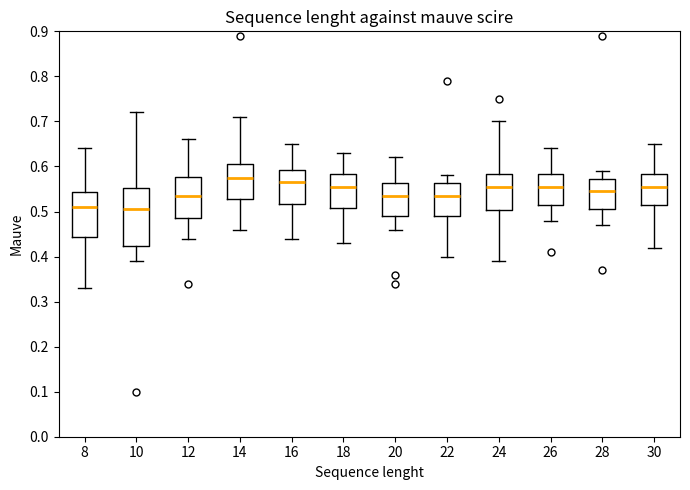

Reading left to right, transcribe this box plot: for each box, give where its median line is, the range the box spans, and where its two whiskers end, as read against the y-axis. The values are not printed on the chart, so give them approximately, as read against the axis.

8: median 0.51, box 0.44 to 0.54, whiskers 0.33 to 0.64
10: median 0.51, box 0.42 to 0.55, whiskers 0.39 to 0.72
12: median 0.54, box 0.49 to 0.58, whiskers 0.44 to 0.66
14: median 0.58, box 0.53 to 0.61, whiskers 0.46 to 0.71
16: median 0.57, box 0.52 to 0.59, whiskers 0.44 to 0.65
18: median 0.56, box 0.51 to 0.58, whiskers 0.43 to 0.63
20: median 0.54, box 0.49 to 0.56, whiskers 0.46 to 0.62
22: median 0.54, box 0.49 to 0.56, whiskers 0.40 to 0.58
24: median 0.56, box 0.50 to 0.58, whiskers 0.39 to 0.70
26: median 0.56, box 0.52 to 0.58, whiskers 0.48 to 0.64
28: median 0.55, box 0.51 to 0.57, whiskers 0.47 to 0.59
30: median 0.56, box 0.52 to 0.58, whiskers 0.42 to 0.65